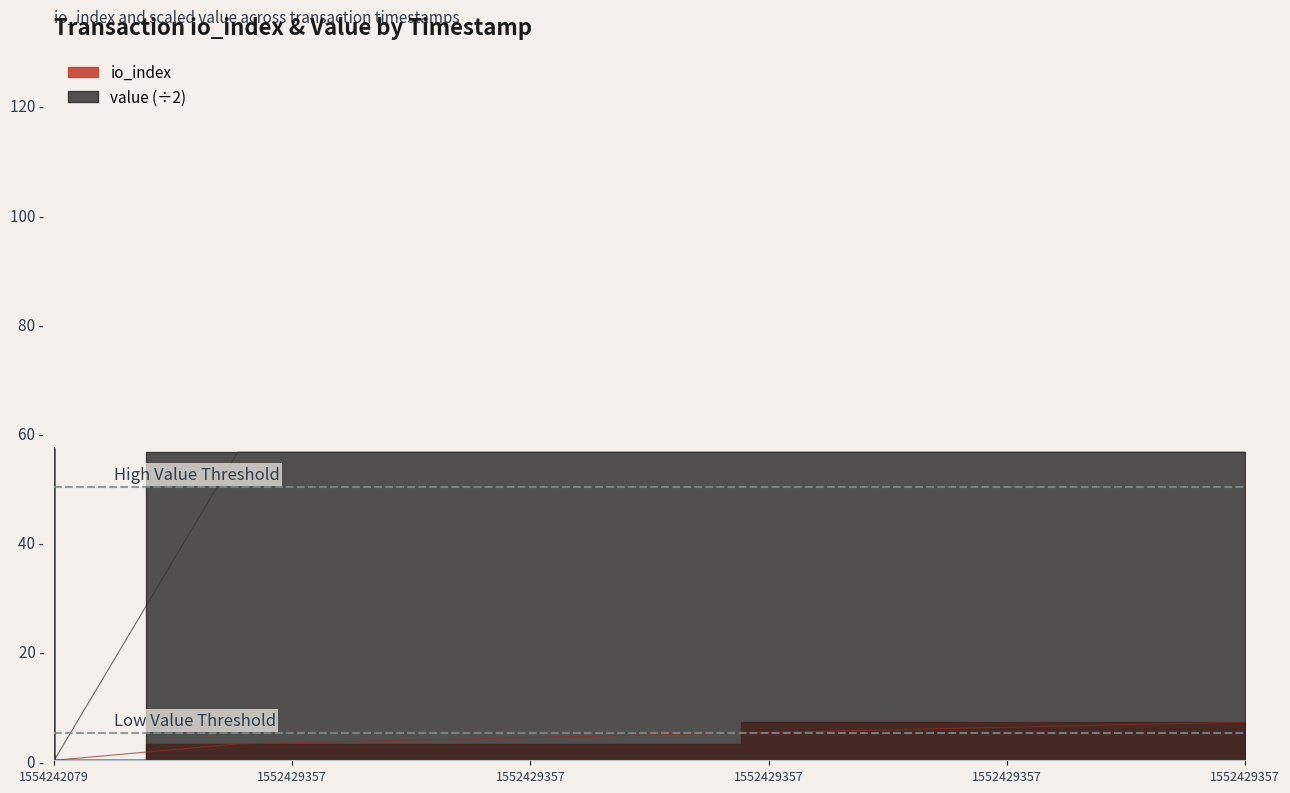

True or false: io_index and value cross at least once.

False